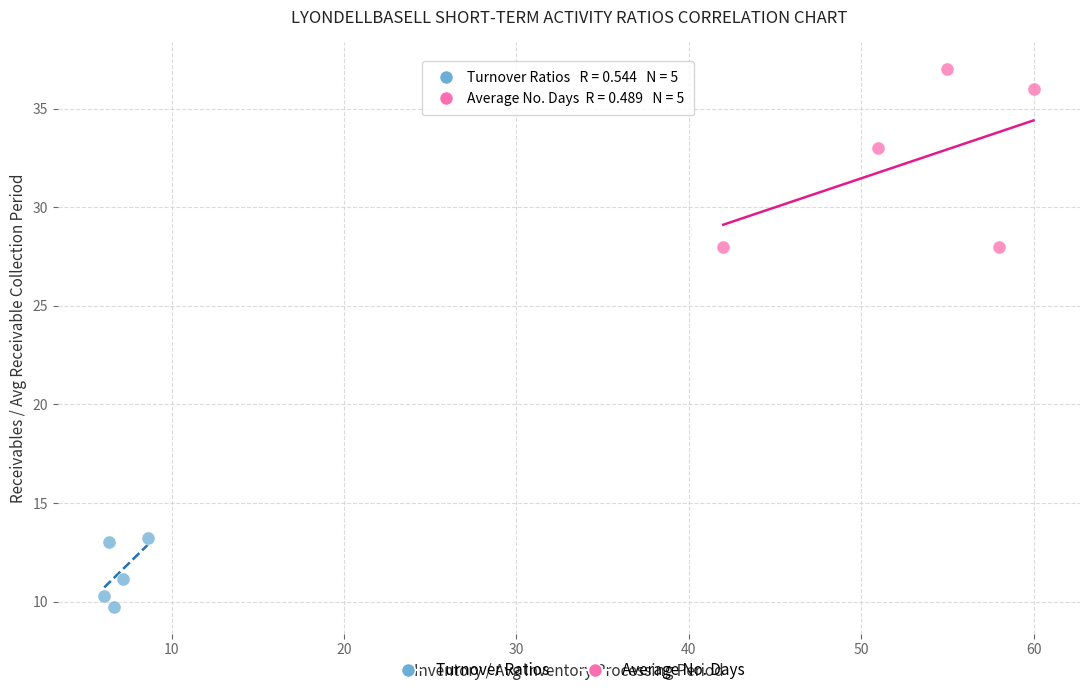

Which series contains the lowest Y value?

Turnover Ratios